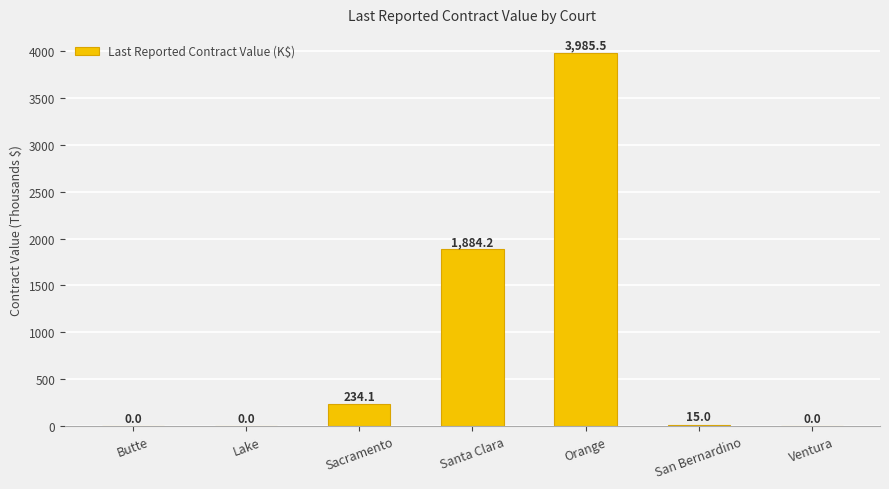

How many values are above zero?

4